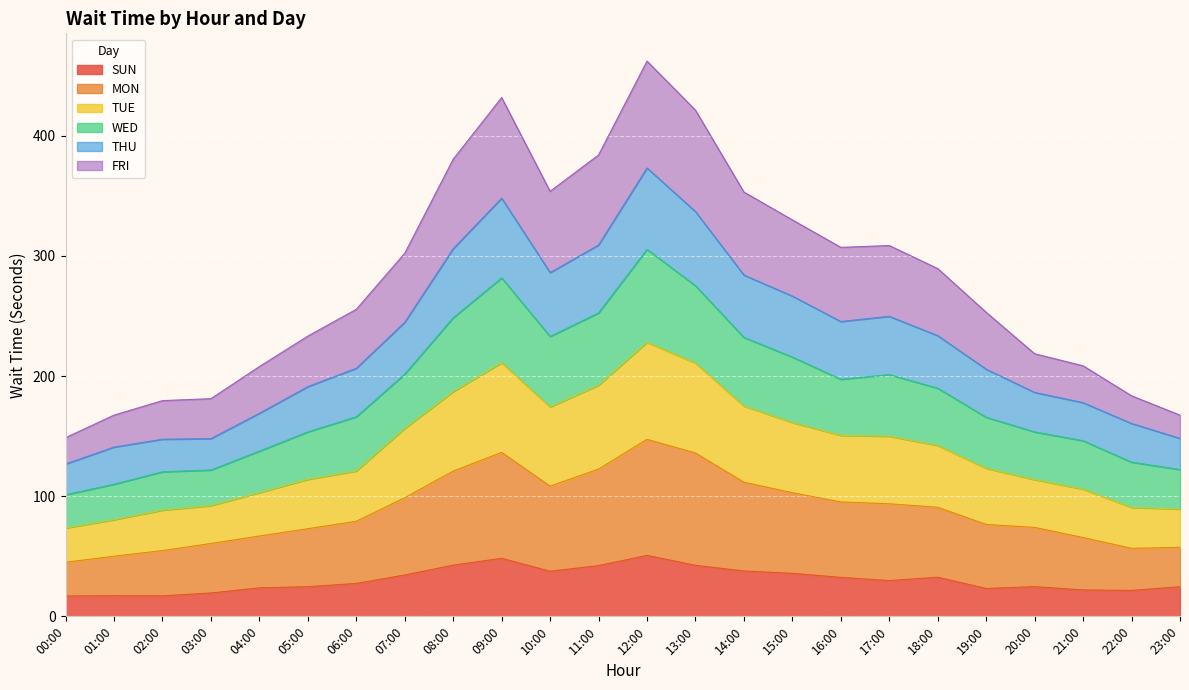

What is the highest value of the SUN series?

50.7